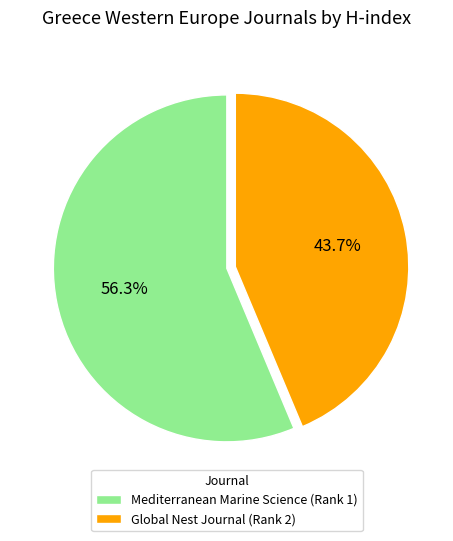

To the nearest percent, what portion does Mediterranean Marine Science (Rank 1) represent?

56%